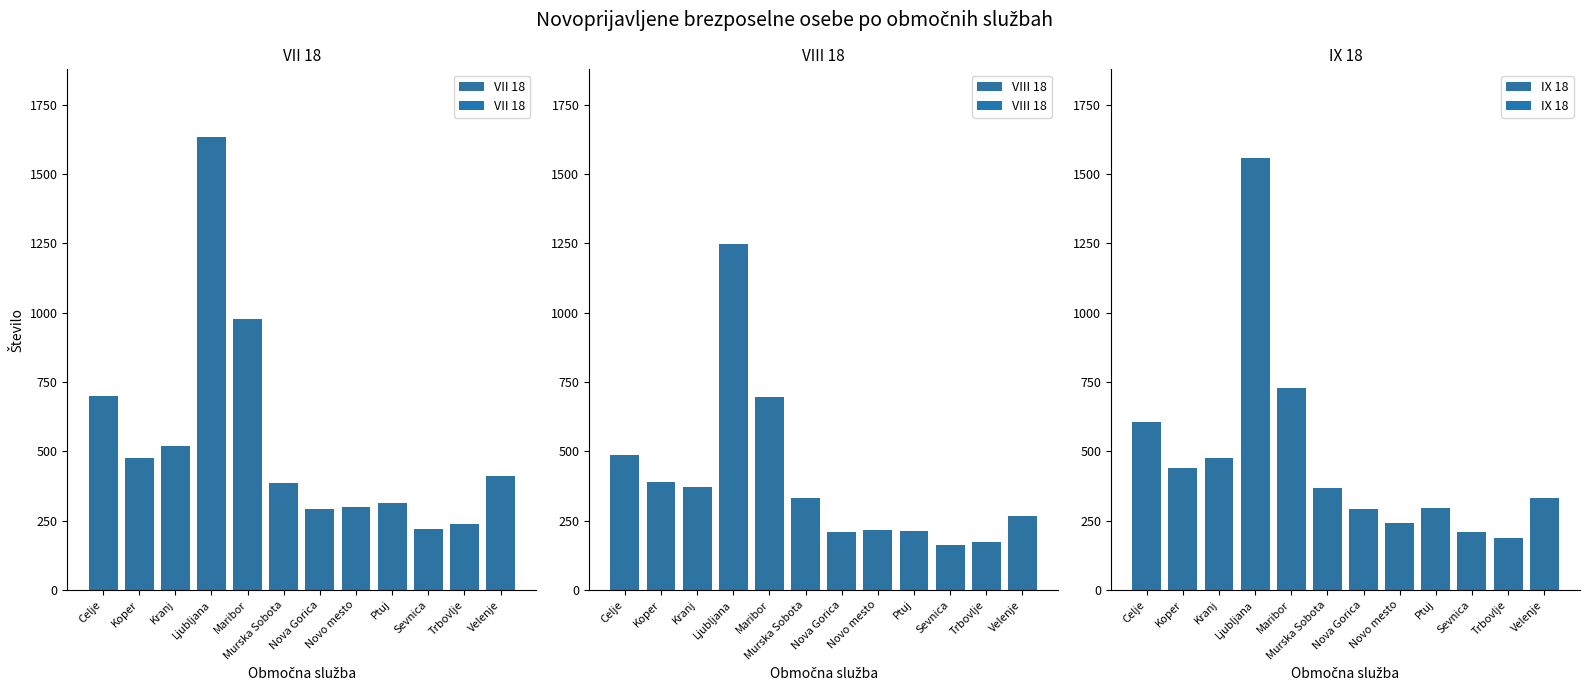

At which category is the sum across all series the highest?

Ljubljana